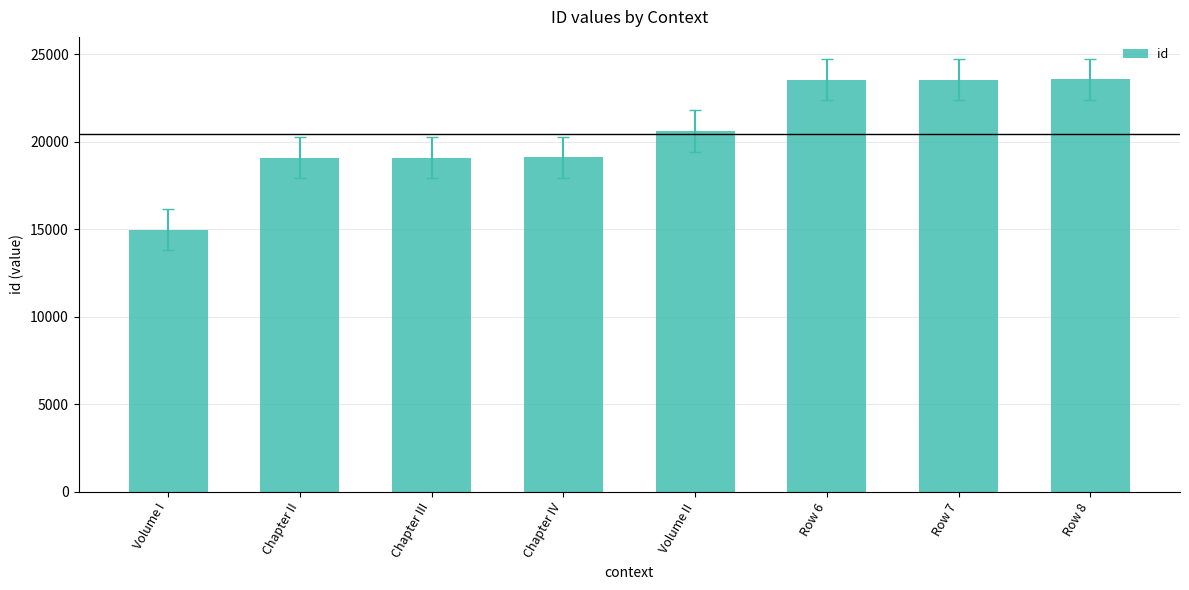

Which has a higher value, Volume II or Volume I?

Volume II